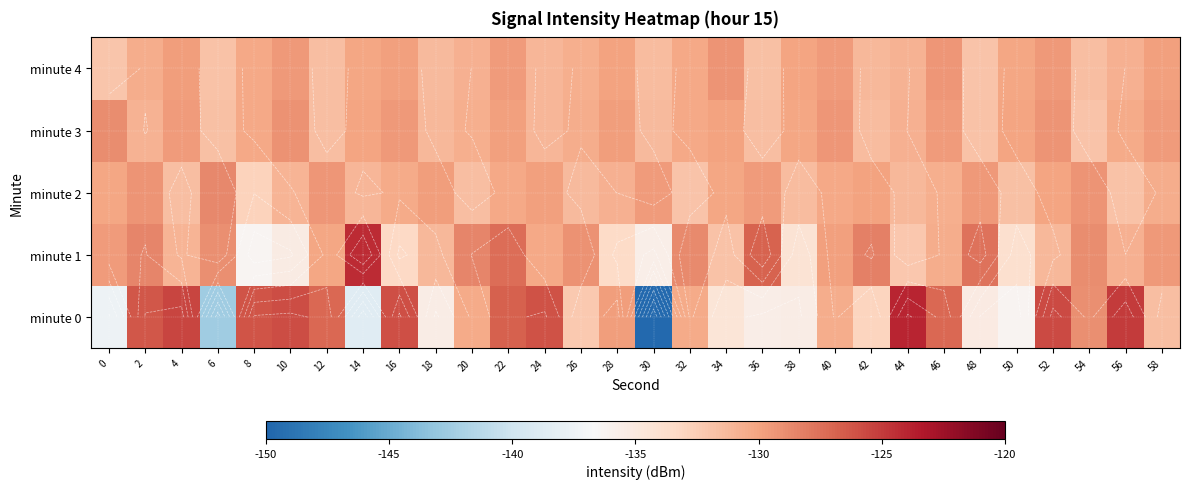

Which series changed the most between 42 and 50?

minute 1